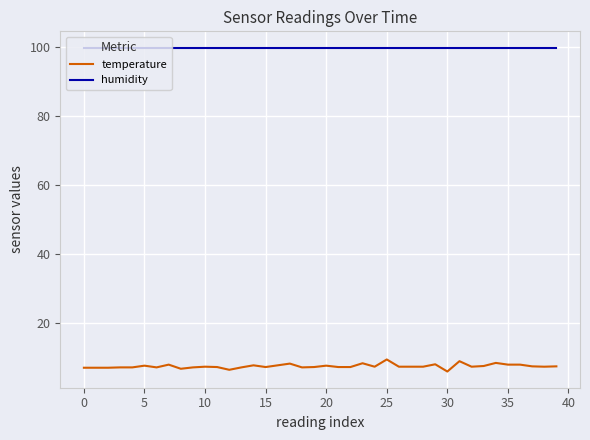

Which series has the largest total across all categories?

humidity